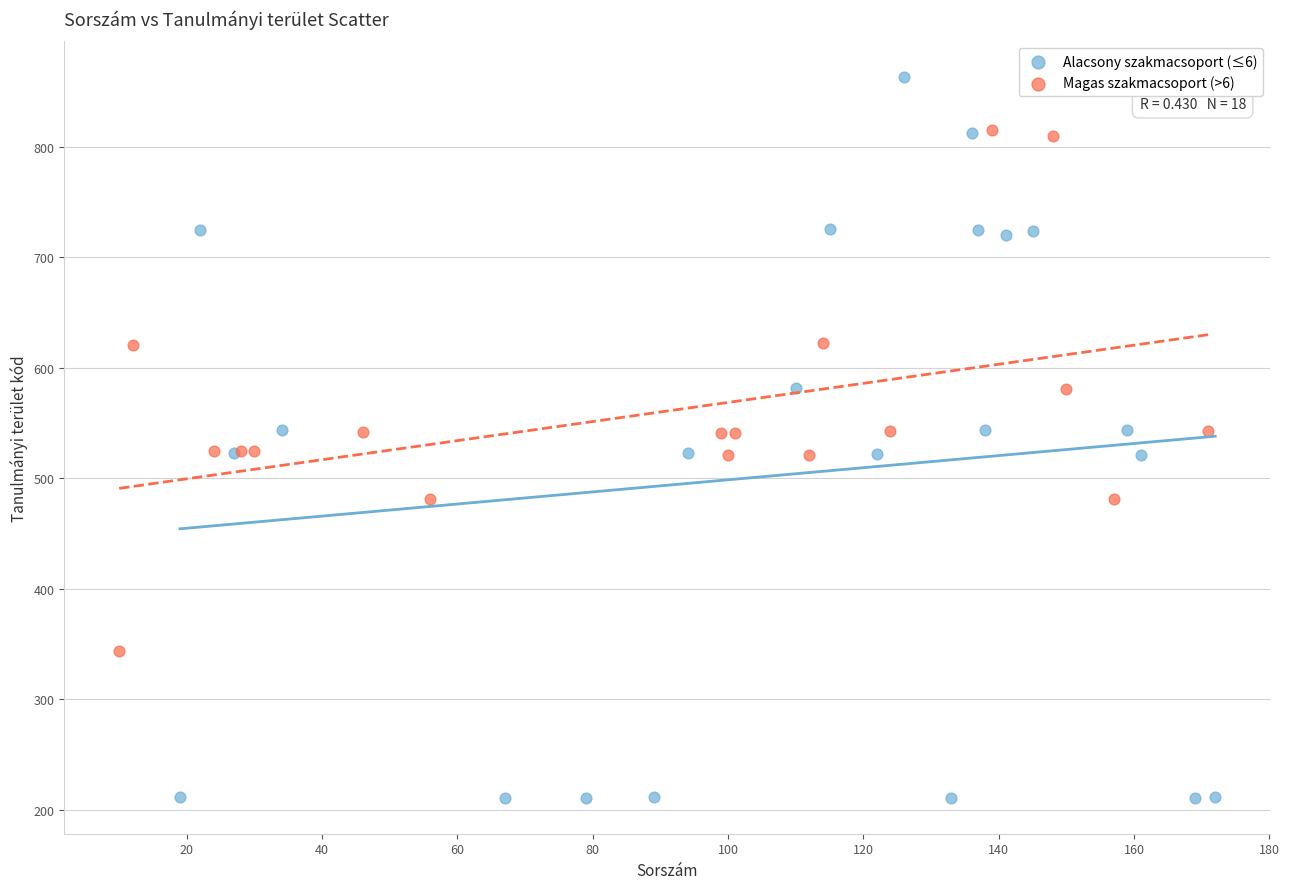

Which series reaches the maximum Y coordinate?

Alacsony szakmacsoport (≤6)